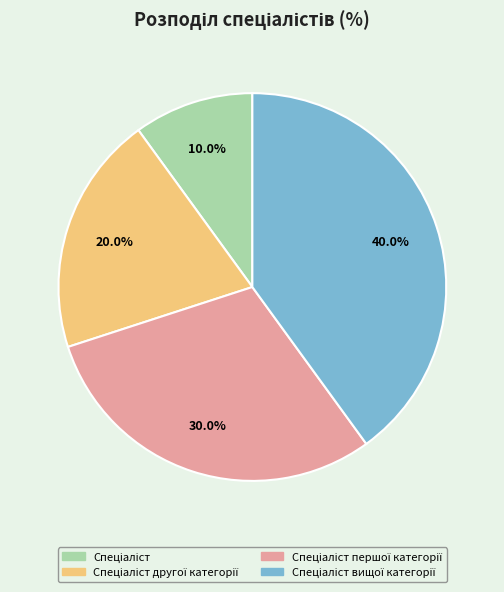

Is there a majority slice in this chart?

No